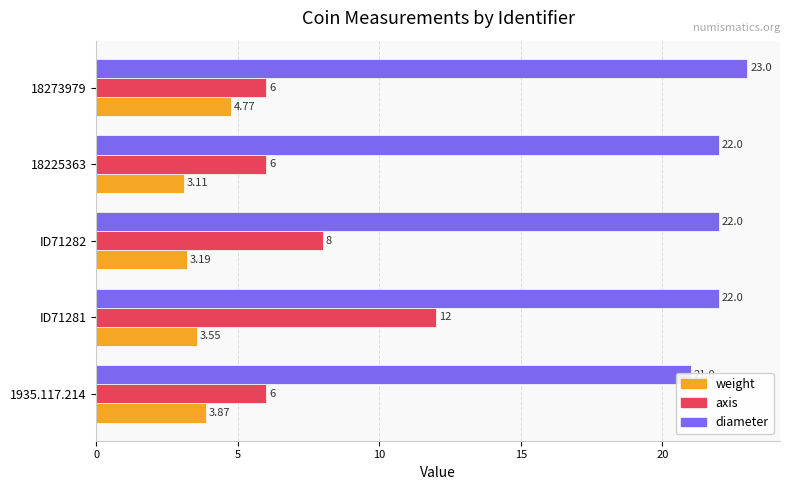

What are all the series names shown in the legend?

weight, axis, diameter